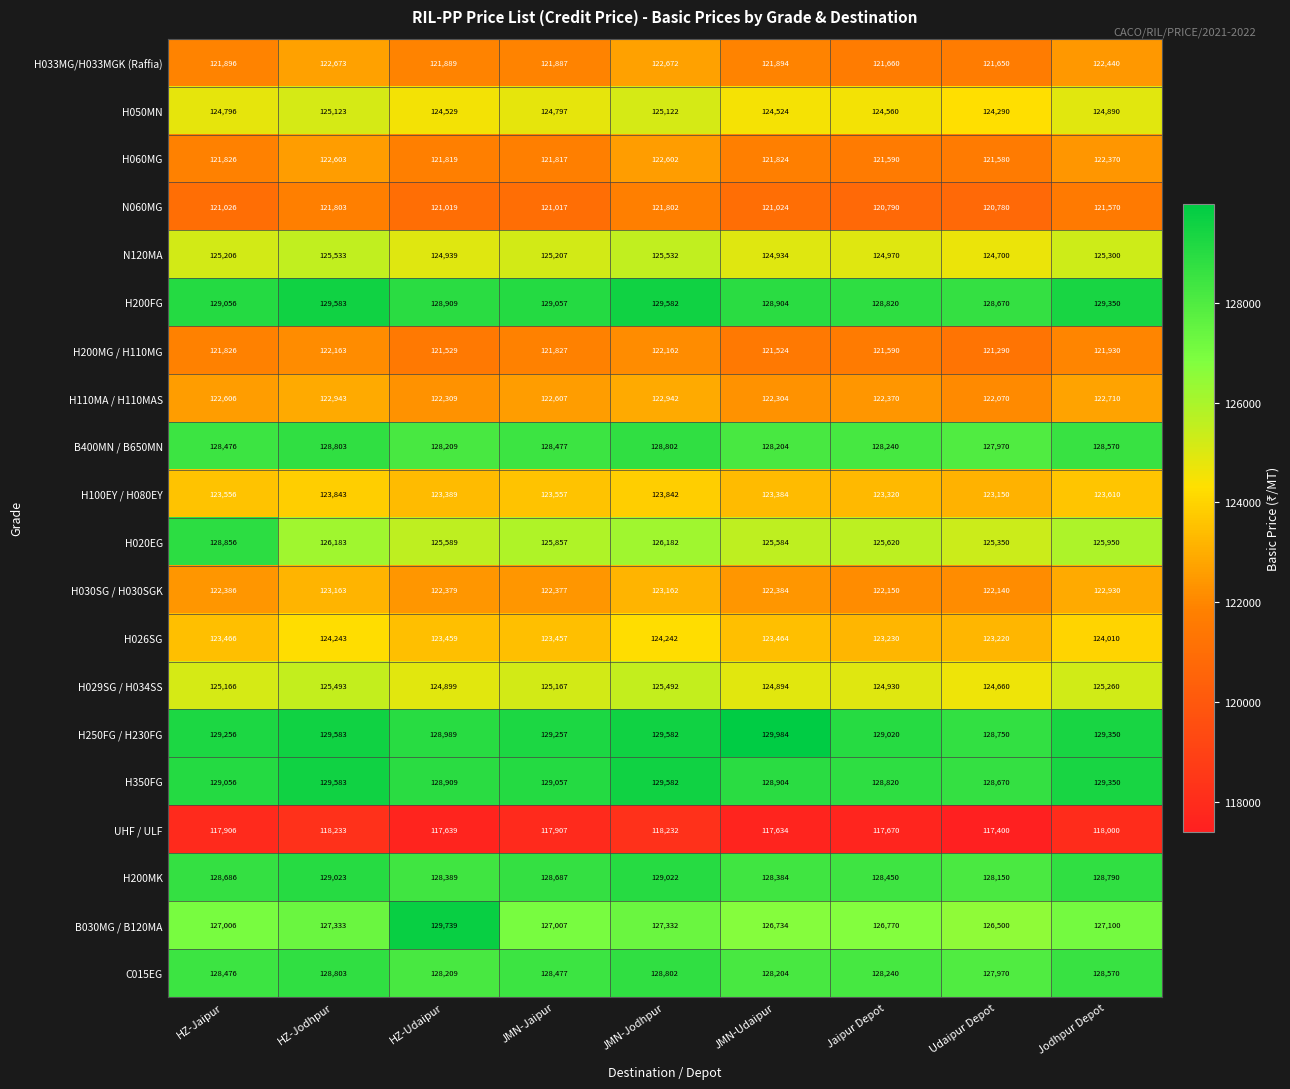

What is the difference between the maximum and second lowest values in the UHF / ULF series?

599